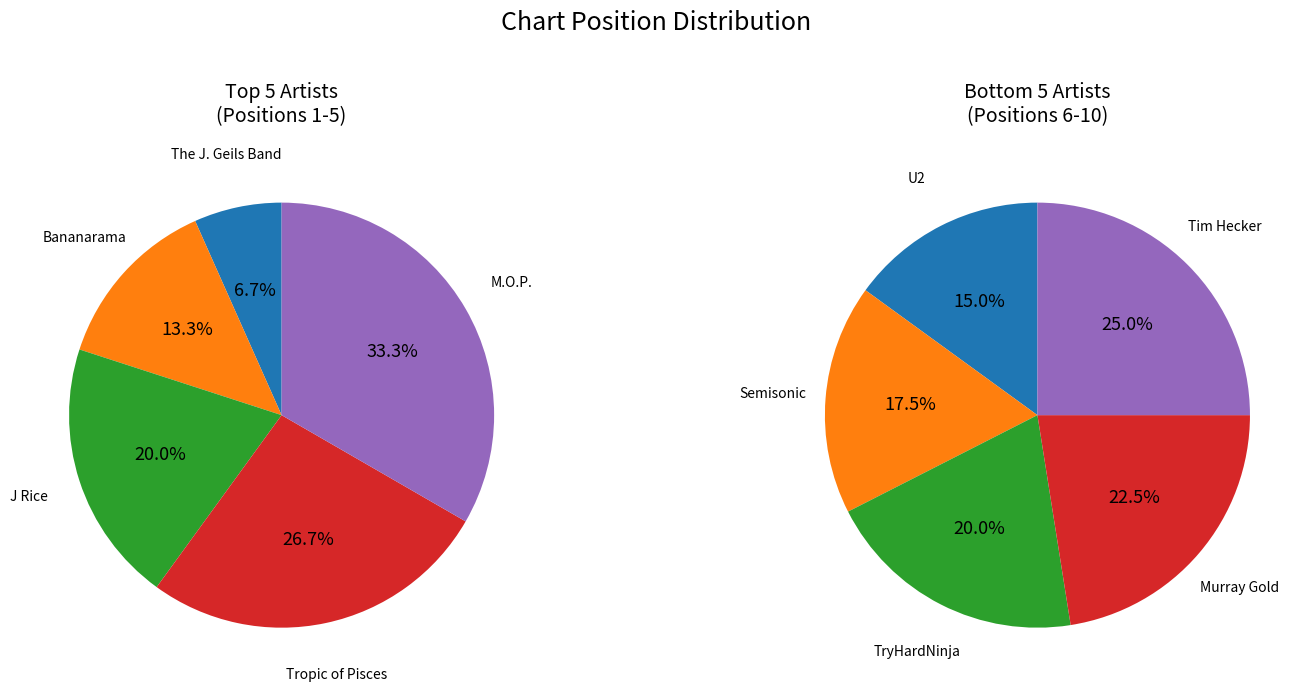

Does TryHardNinja represent more than half of the total?

No